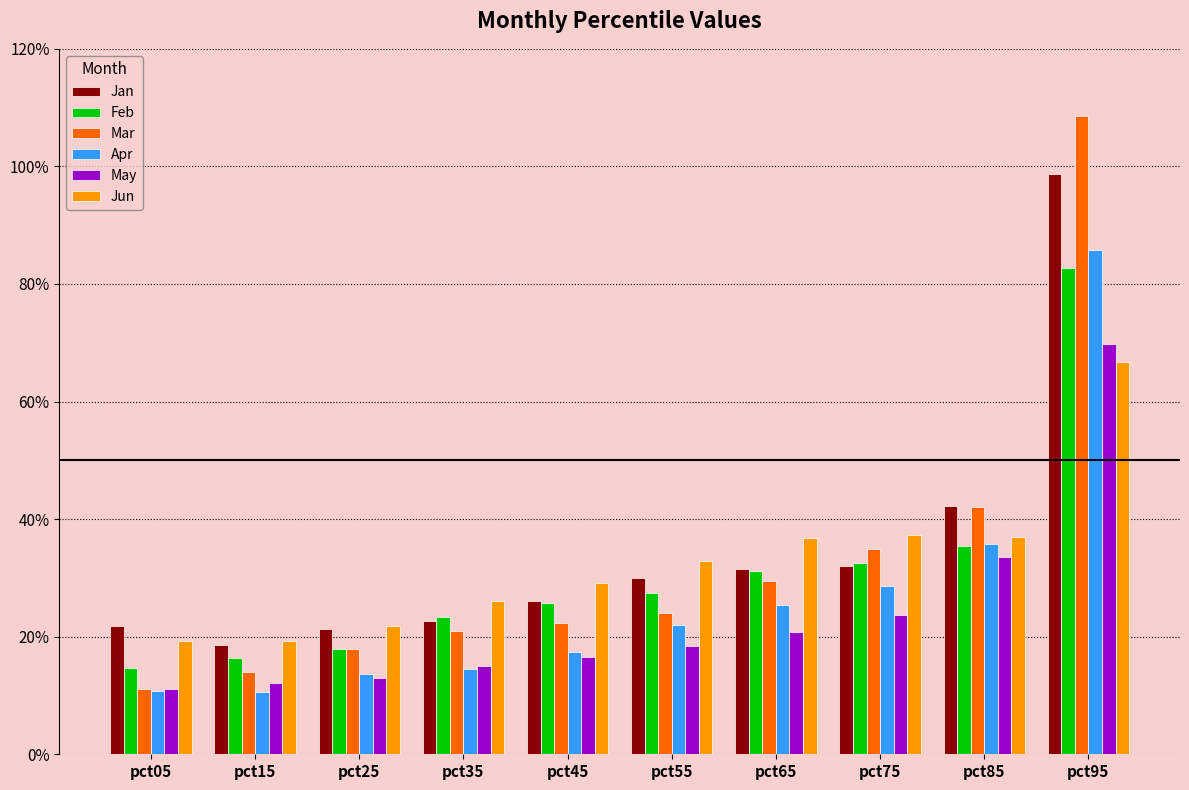

Between pct65 and pct85, which series saw the biggest shift?

May